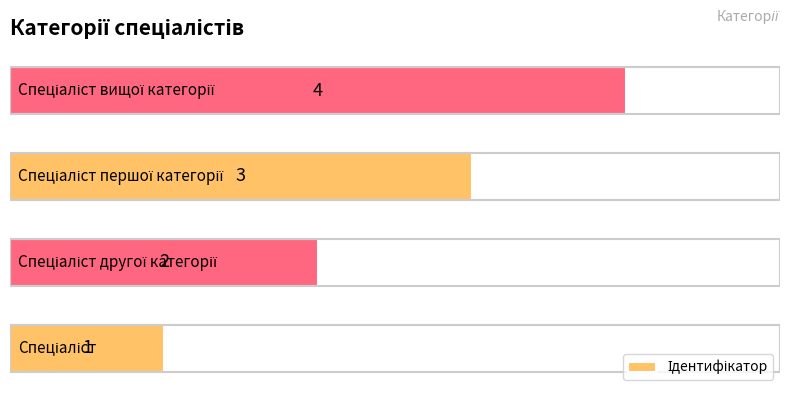

What is the maximum value shown in the chart?

4